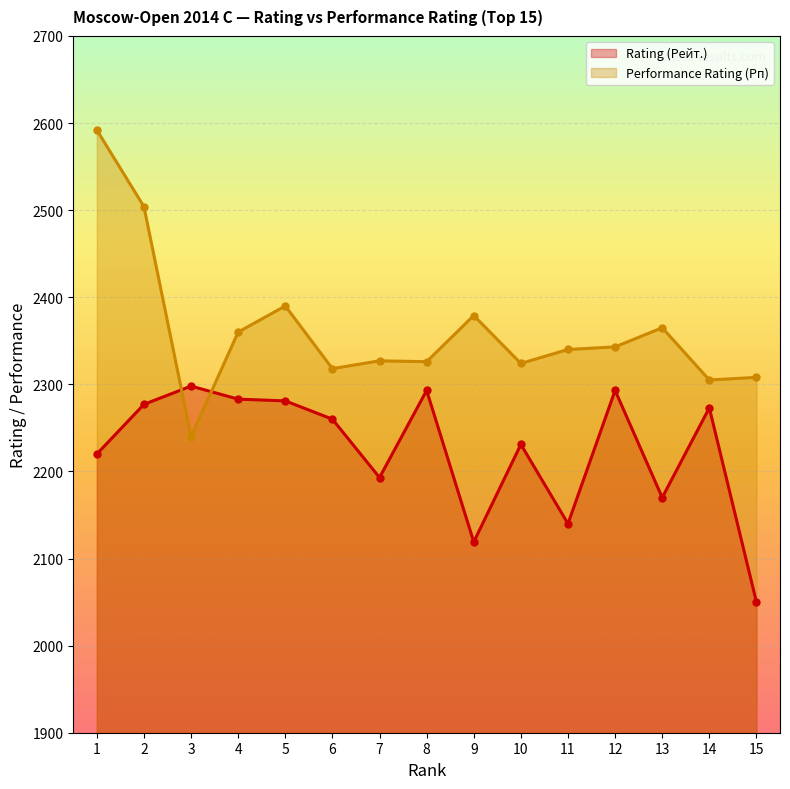

What is the maximum value shown in the chart?

2592